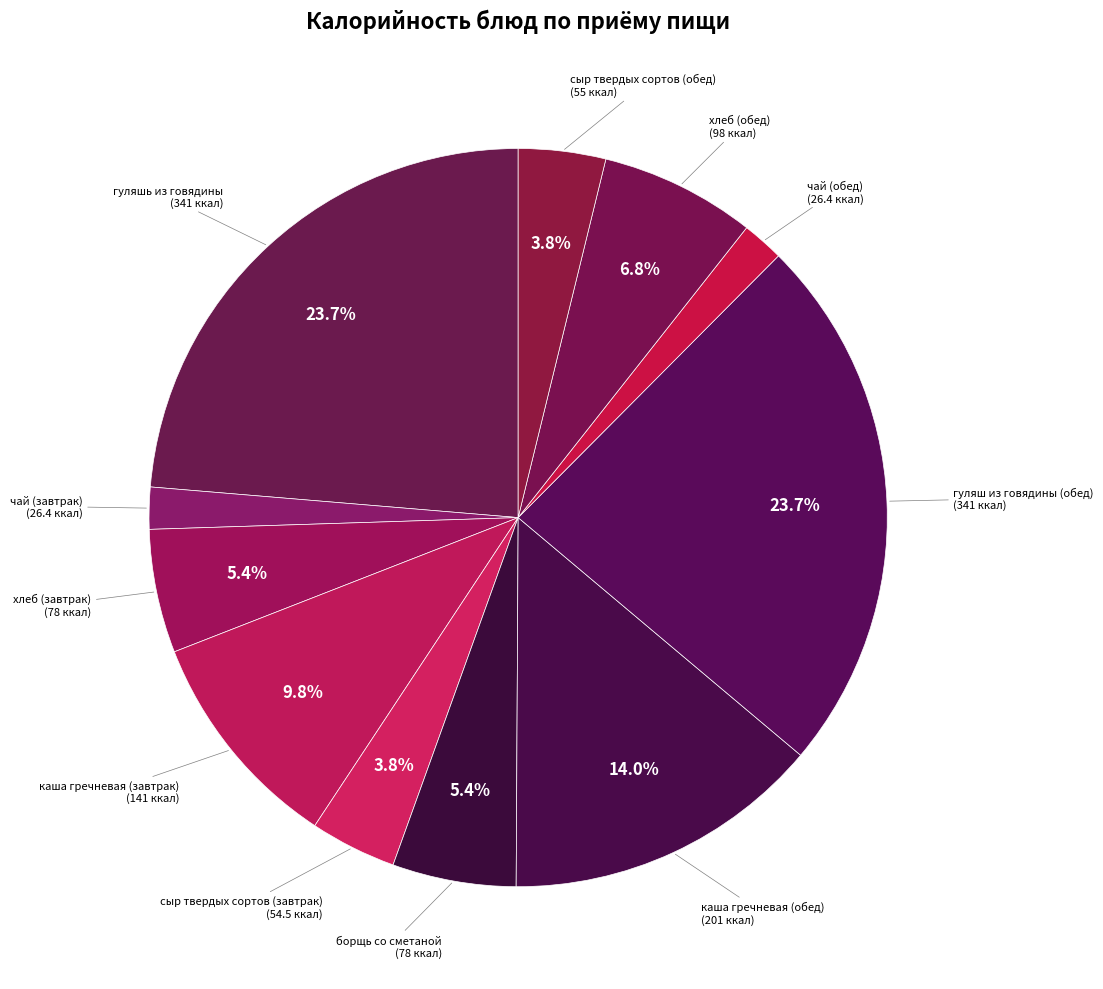

Is there a majority slice in this chart?

No